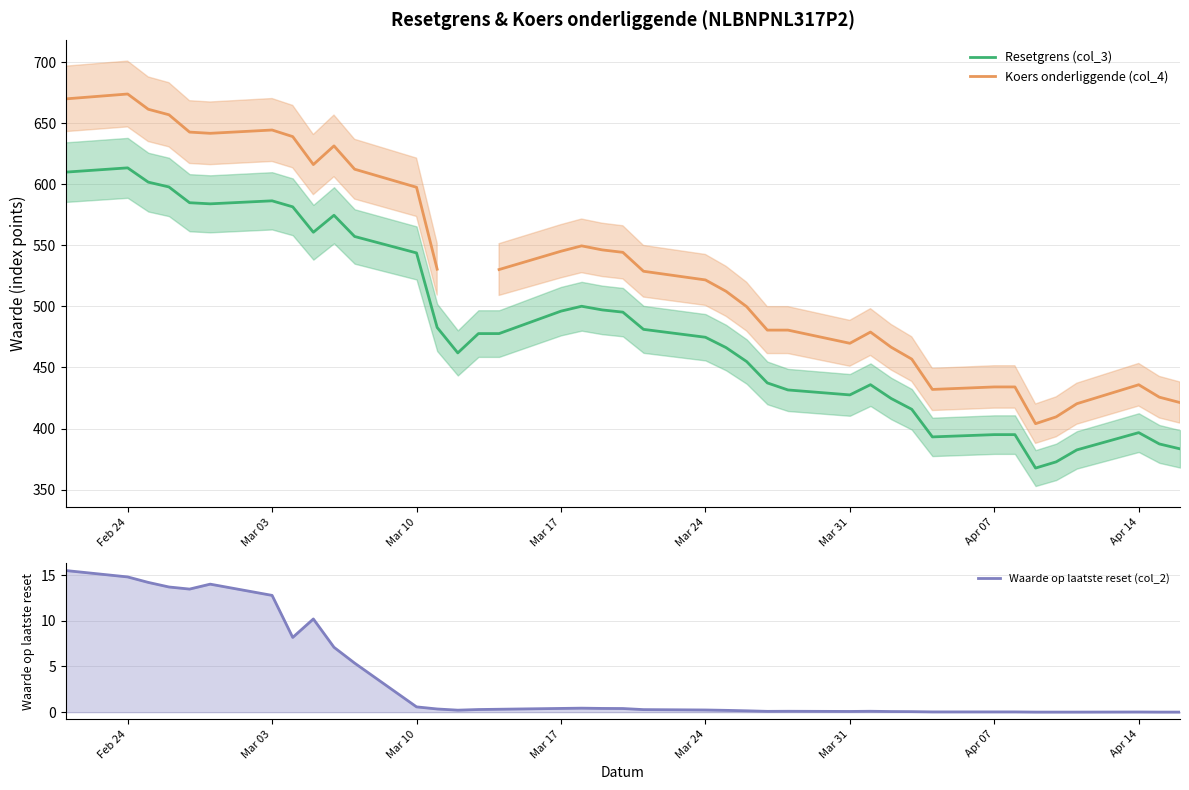

Does the chart have visible grid lines?

Yes